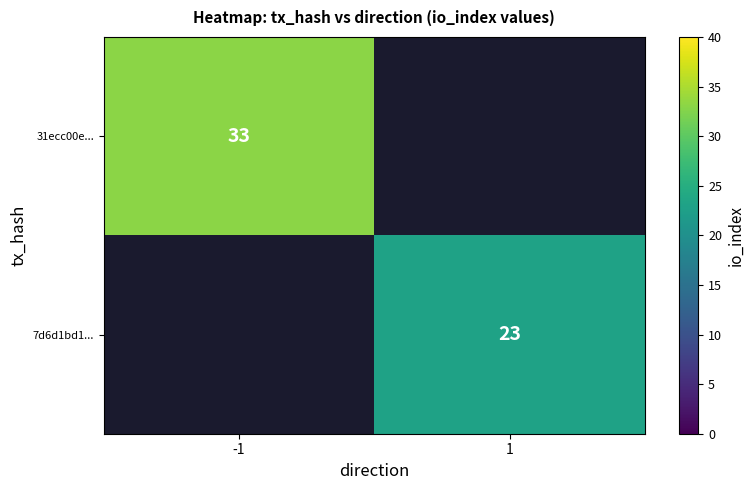

Between 1 and -1, which is larger?

-1